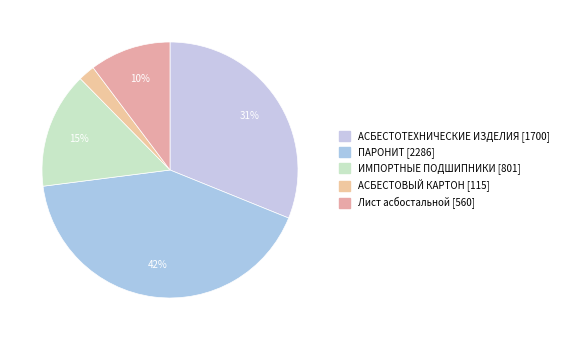

Is ПАРОНИТ the majority of the pie?

No